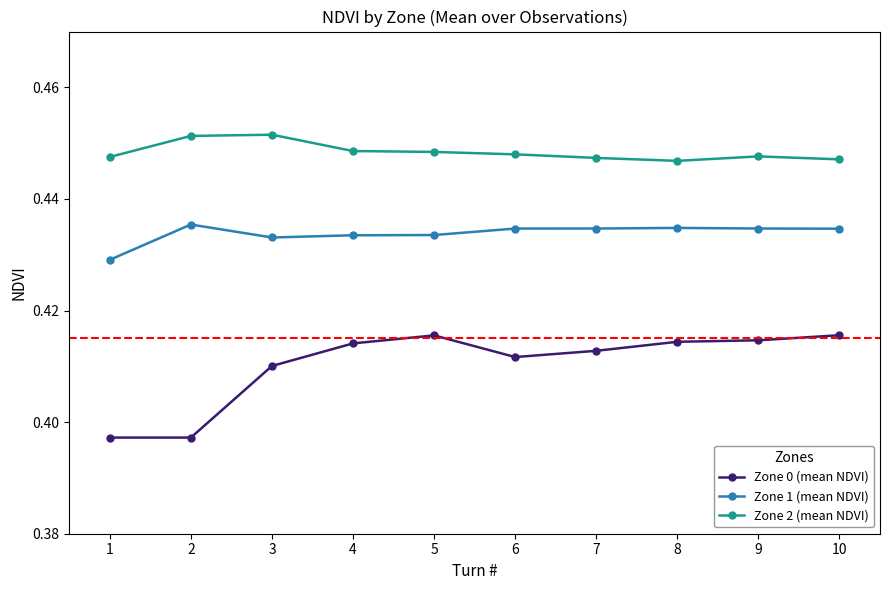

What is the sum of the Zone 1 (mean NDVI) values at 10 and 6?

0.9